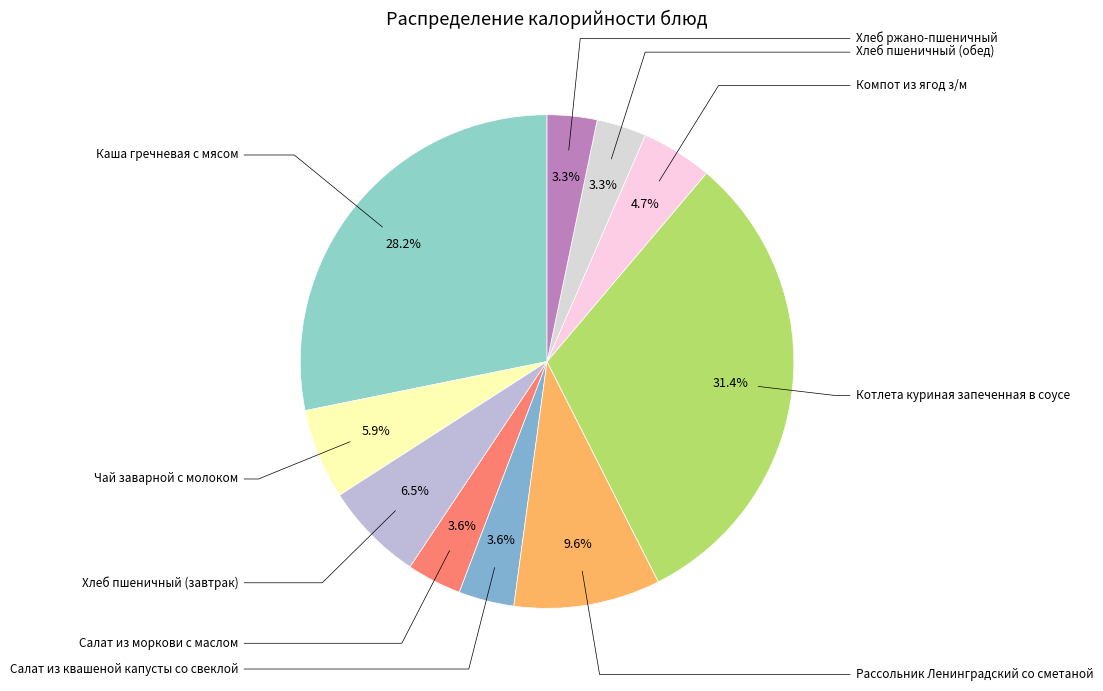

Count the number of slices in the pie.

10